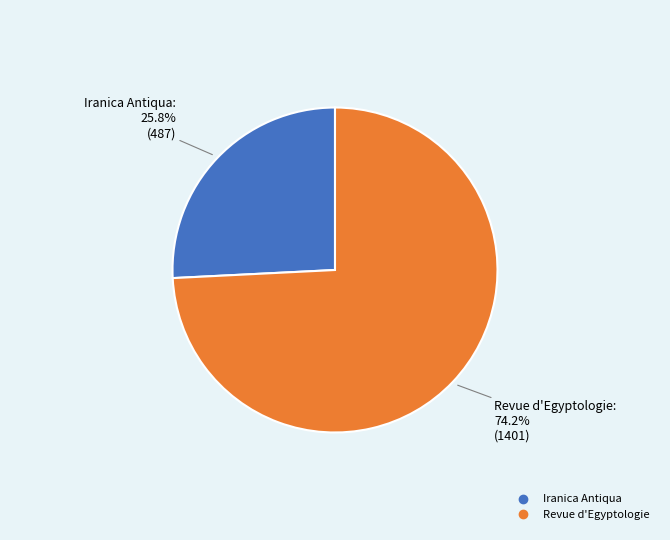

Rank the categories by value from highest to lowest.

Revue d'Egyptologie, Iranica Antiqua